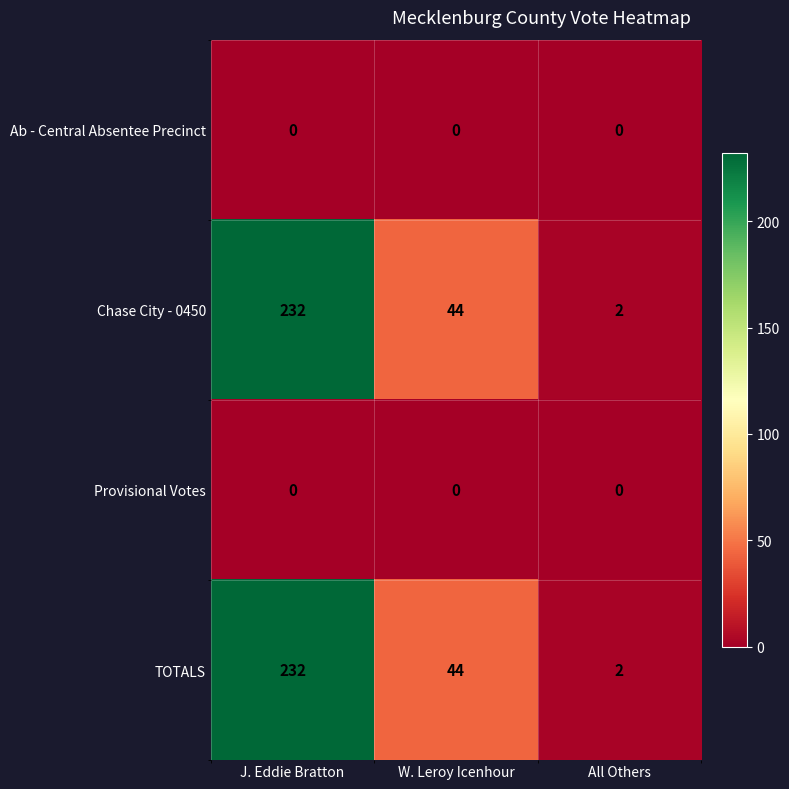

At which label does TOTALS first exceed 44?

J. Eddie Bratton